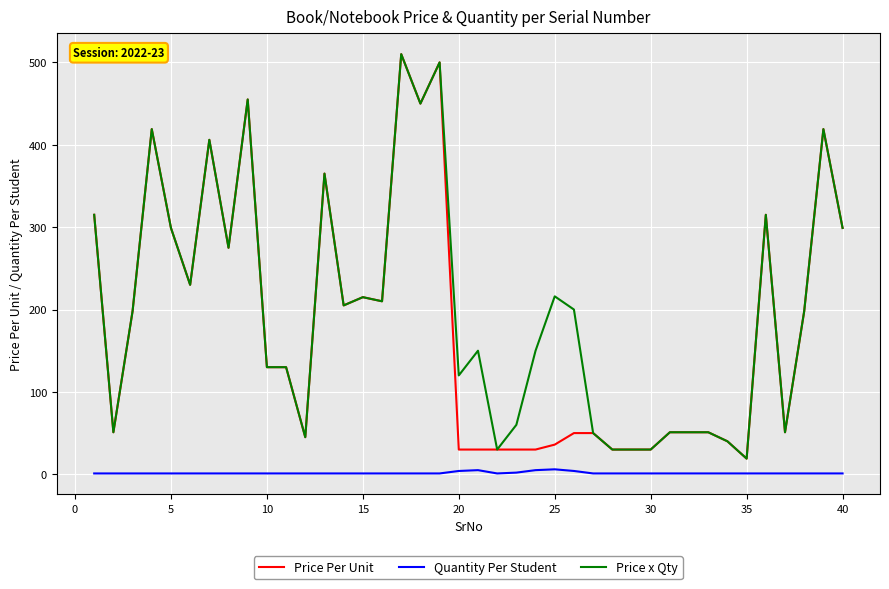

How many Quantity Per Student values are between 1 and 2?

35